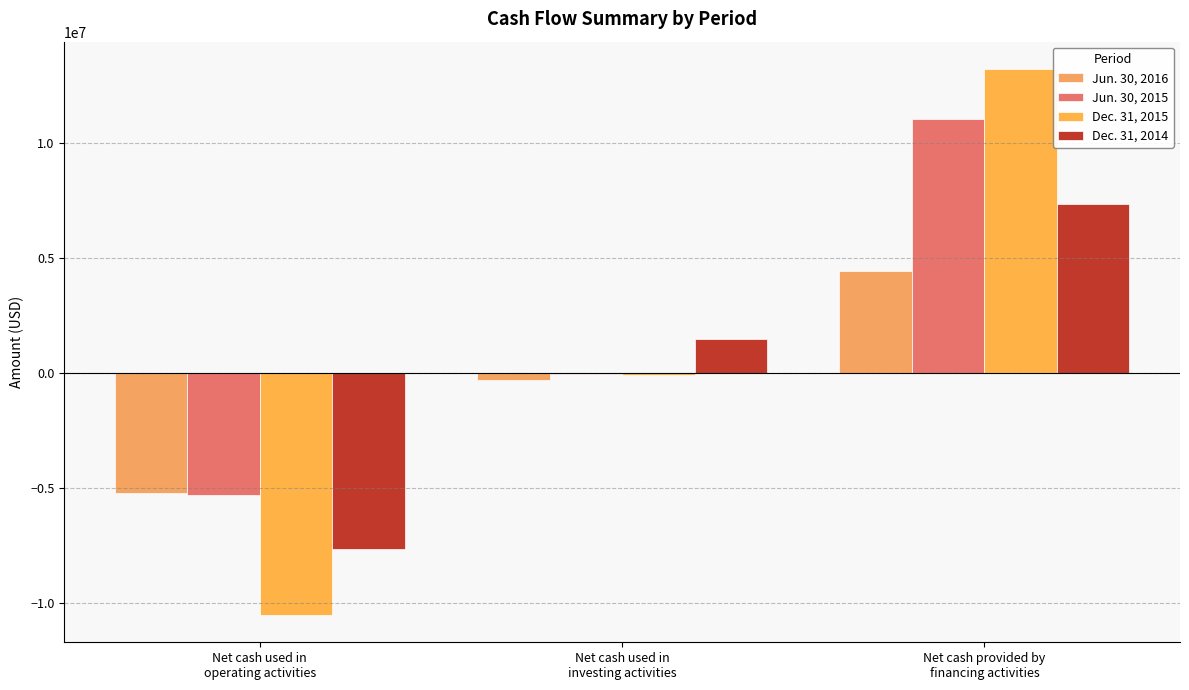

List the labels in order of Jun. 30, 2015 value, largest first.

Net cash provided by
financing activities, Net cash used in
investing activities, Net cash used in
operating activities